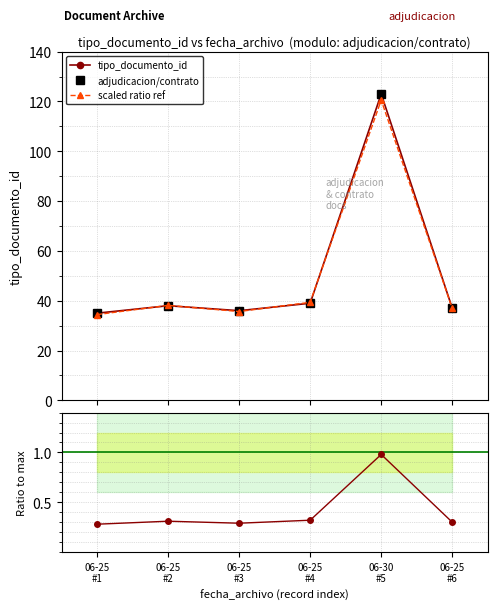

What is the label of the 2nd point from the right?

06-30
#5